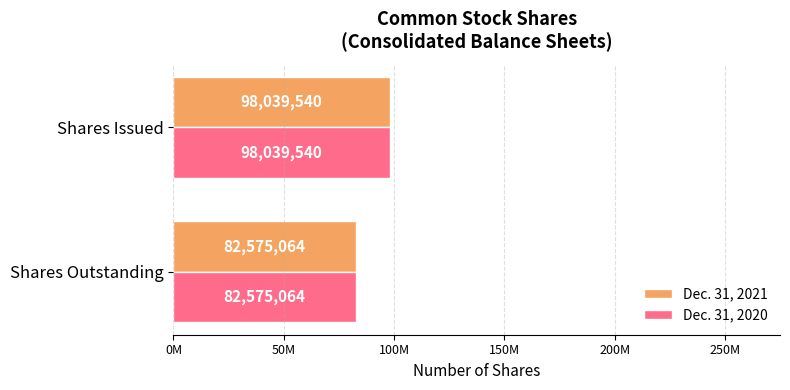

Count the Dec. 31, 2021 values in the range 82575064 to 98039540.

2